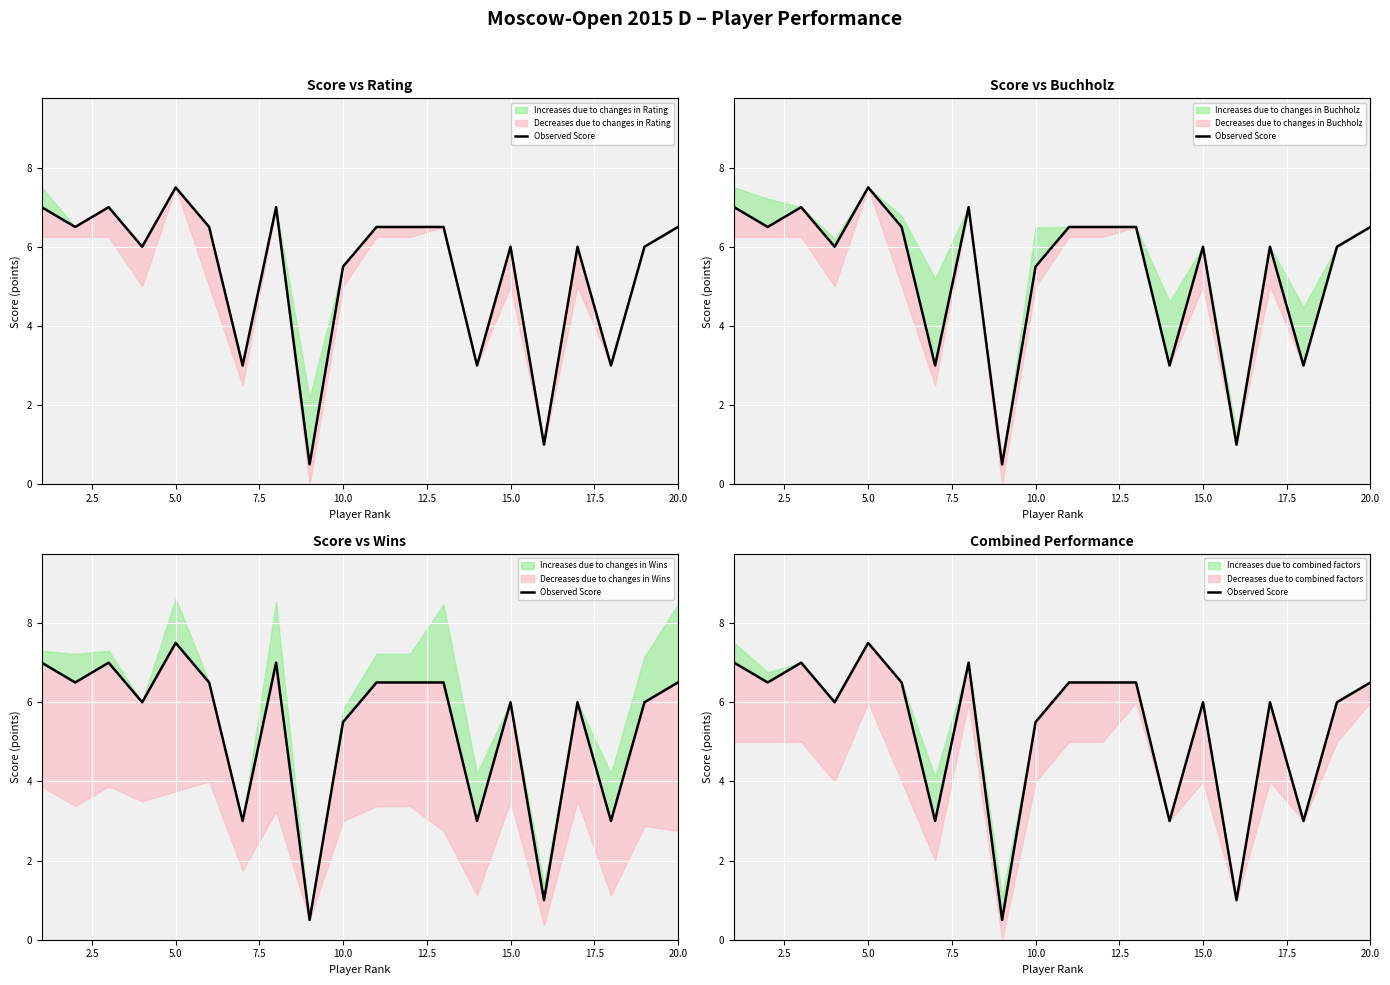

What is the average value?

5.4